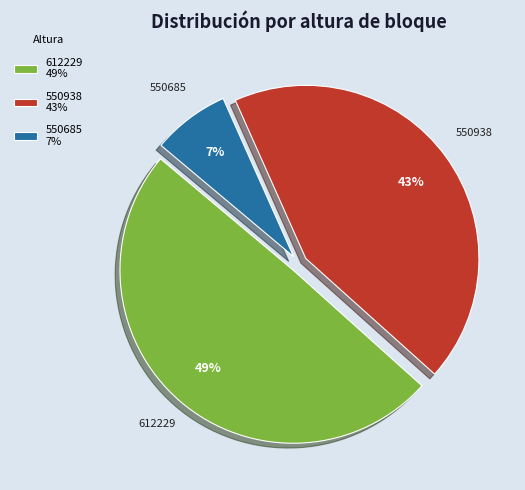

Which has a higher value, 550685 7% or 550938 43%?

550938 43%